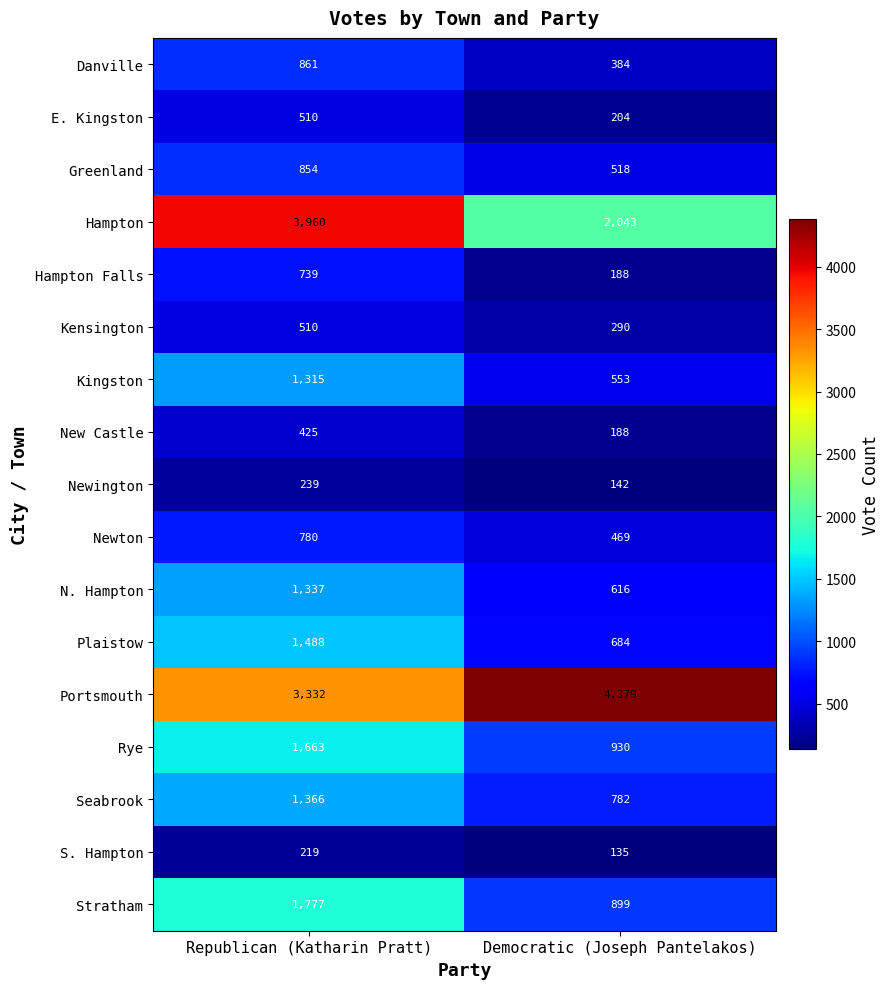

At which category does the chart reach its peak across all series?

Democratic (Joseph Pantelakos)